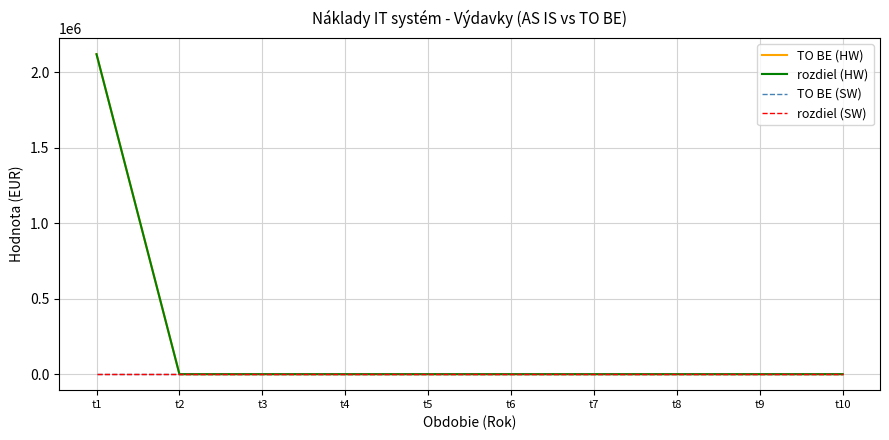

Rank the series at t8 from lowest to highest value.

TO BE (HW), rozdiel (HW), TO BE (SW), rozdiel (SW)